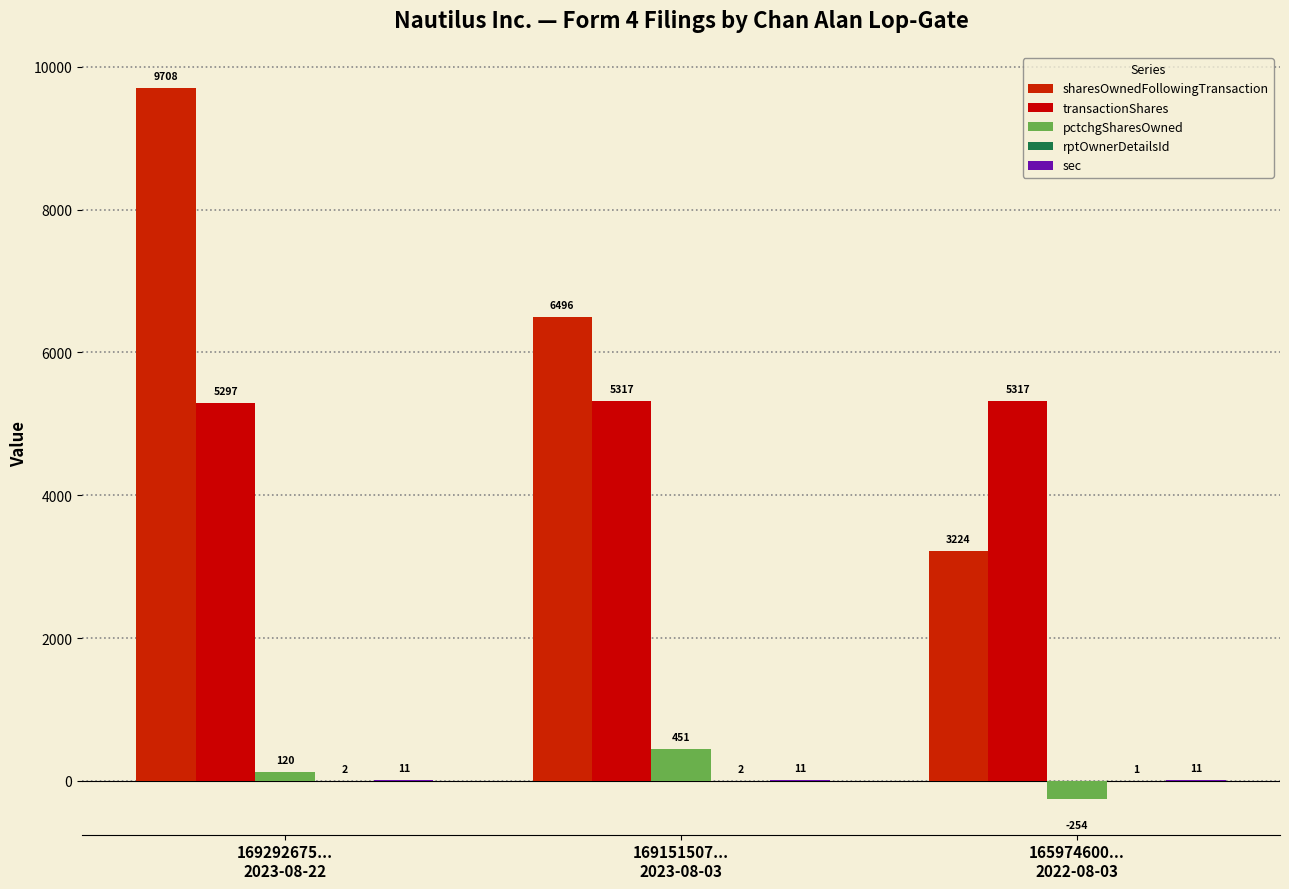

Is the value of transactionShares at 169292675...
2023-08-22 greater than the value of sharesOwnedFollowingTransaction at 165974600...
2022-08-03?

Yes